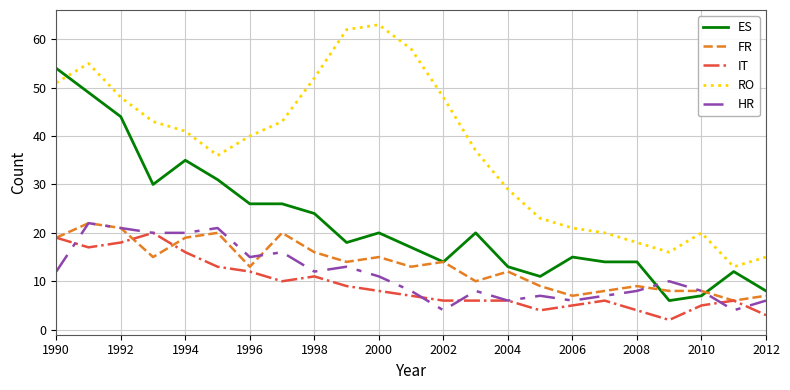

True or false: RO and HR cross at least once.

False